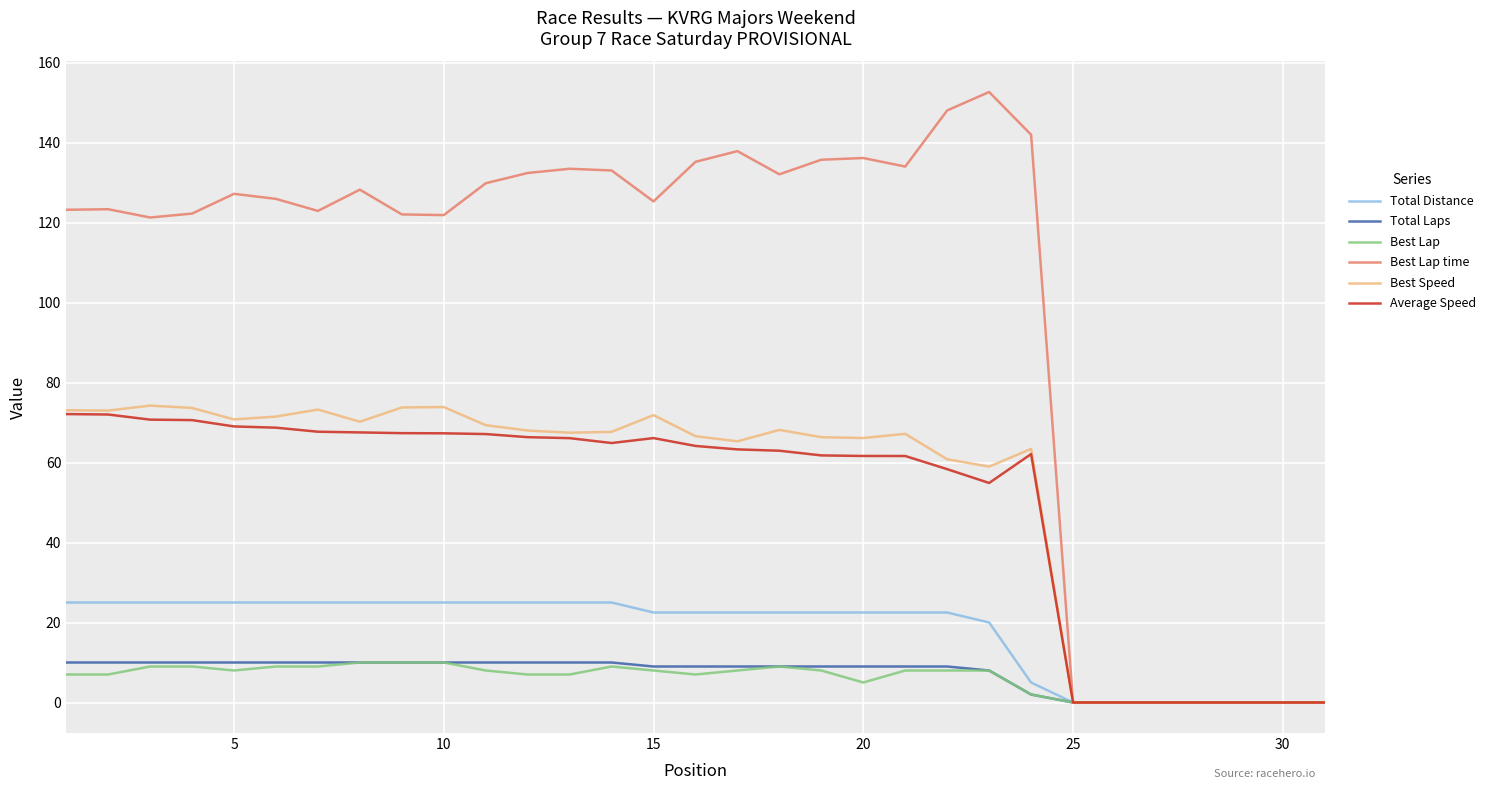

What is the maximum value shown in the chart?

152.6